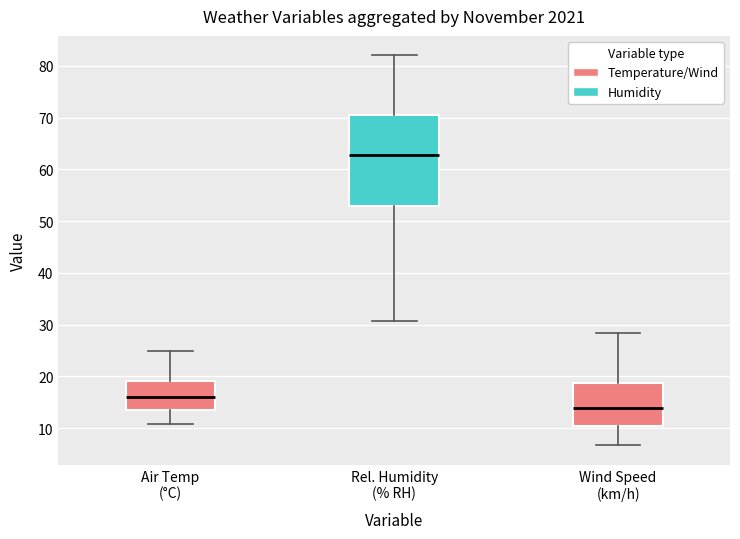

Which box is the tallest, from its lower edge to its upper edge?

Rel. Humidity (% RH)